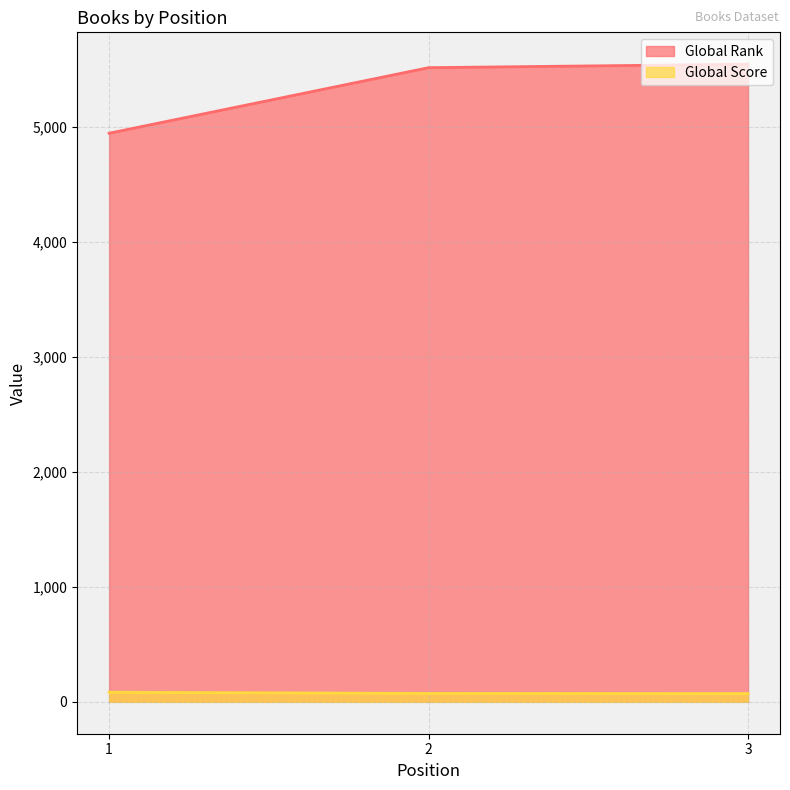

True or false: Global Score has a value of 72 at 3.

True